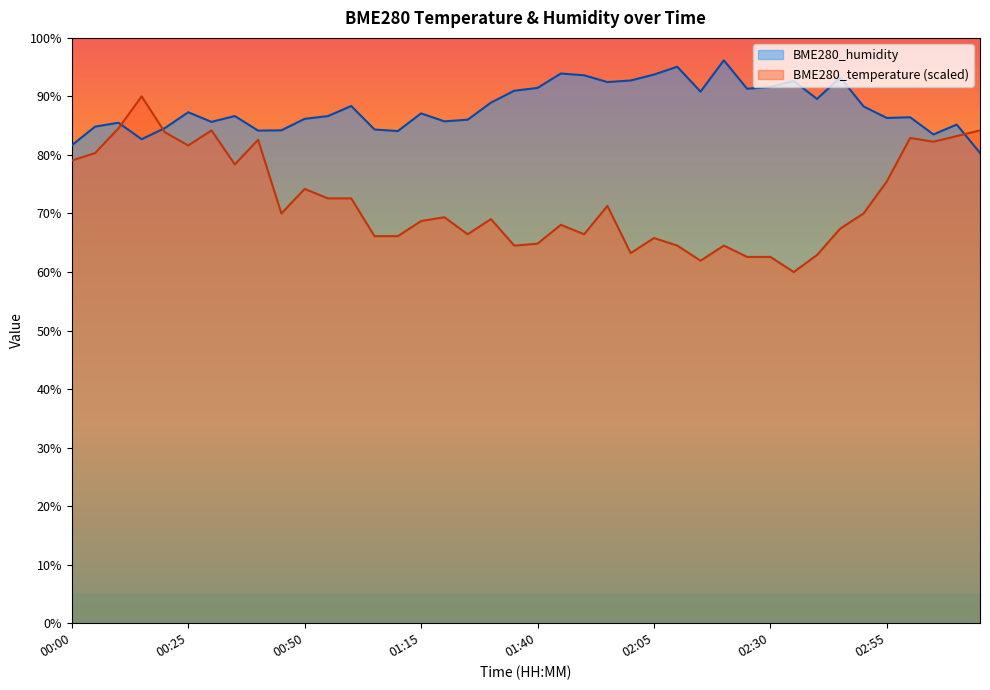

How many distinct data groups are displayed?

2